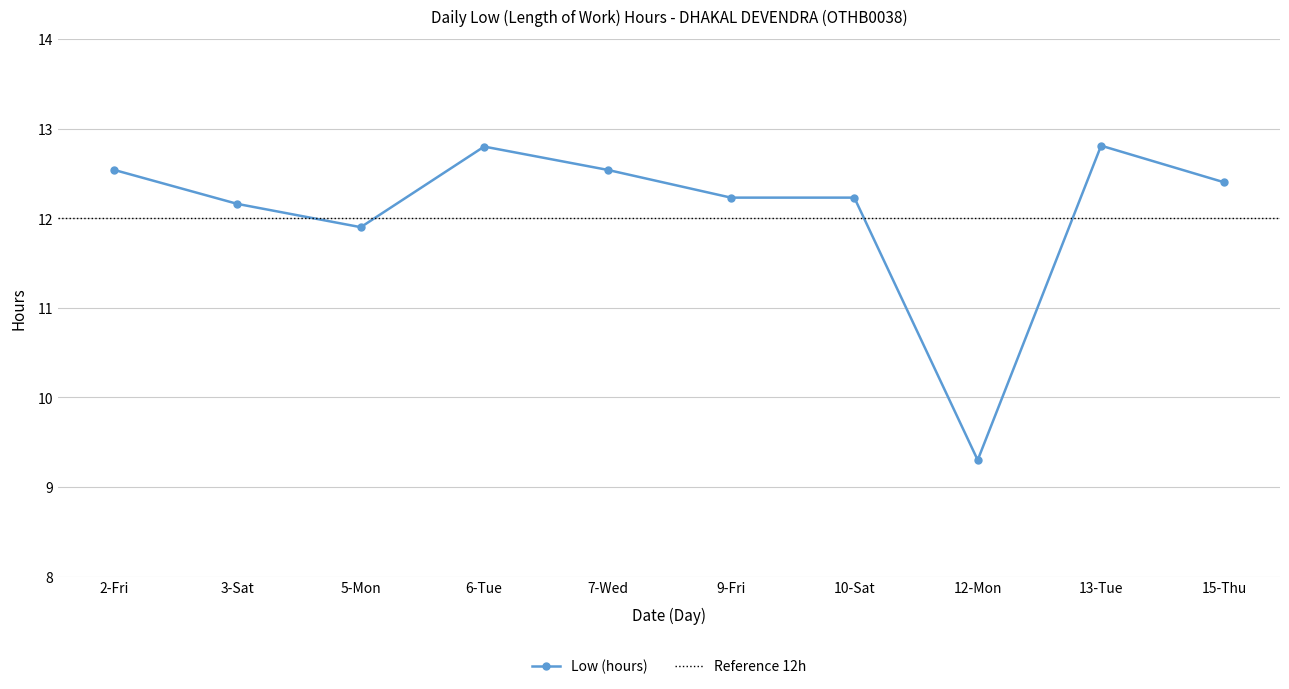

What is the difference between the maximum and minimum values?

3.5